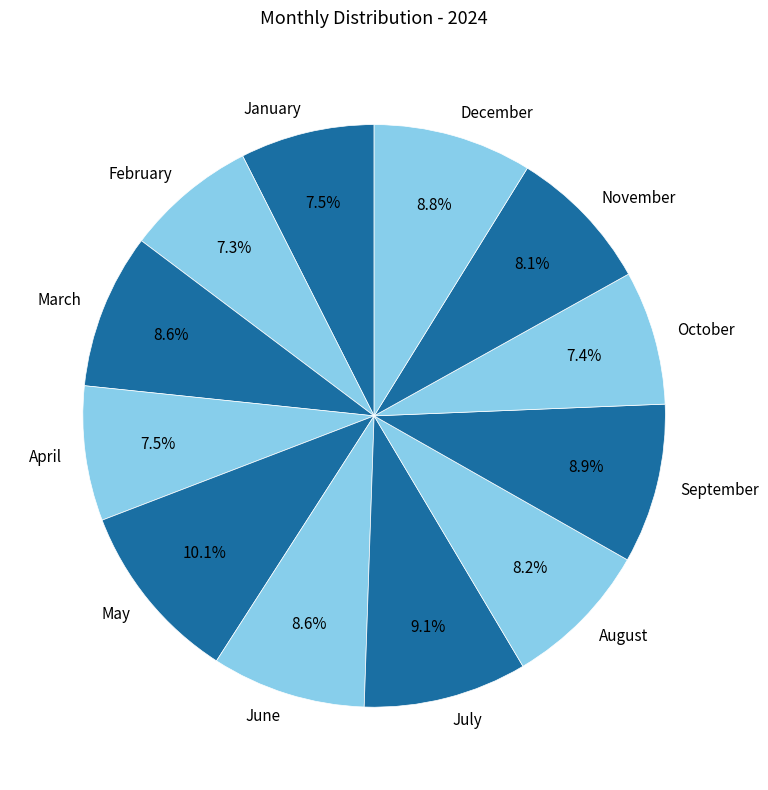

What is the largest slice in the pie chart?

May